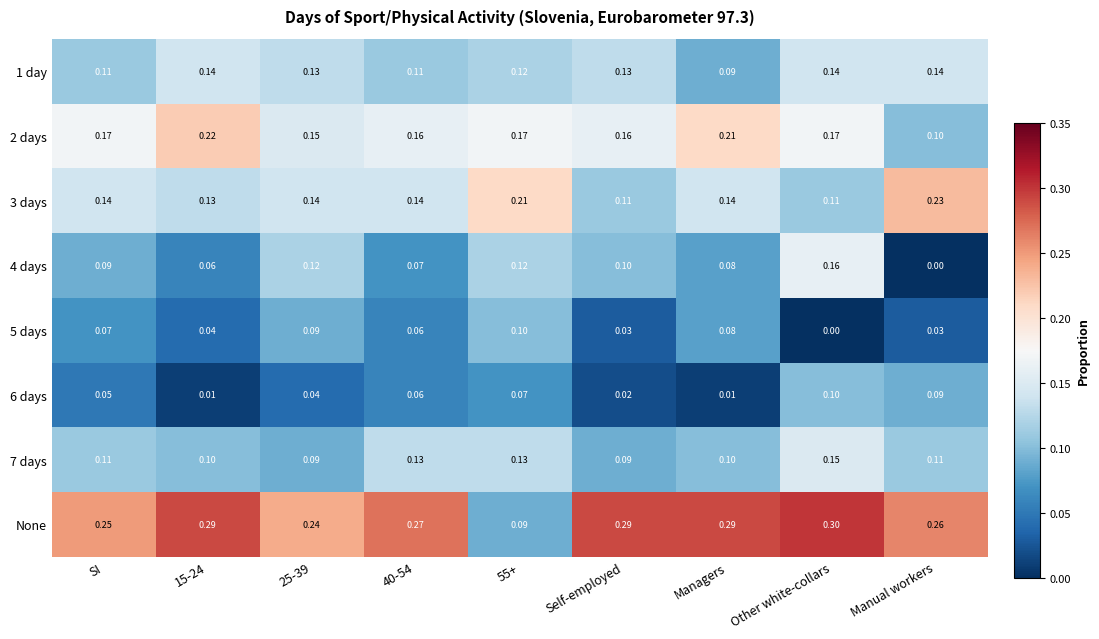

How many distinct data groups are displayed?

8